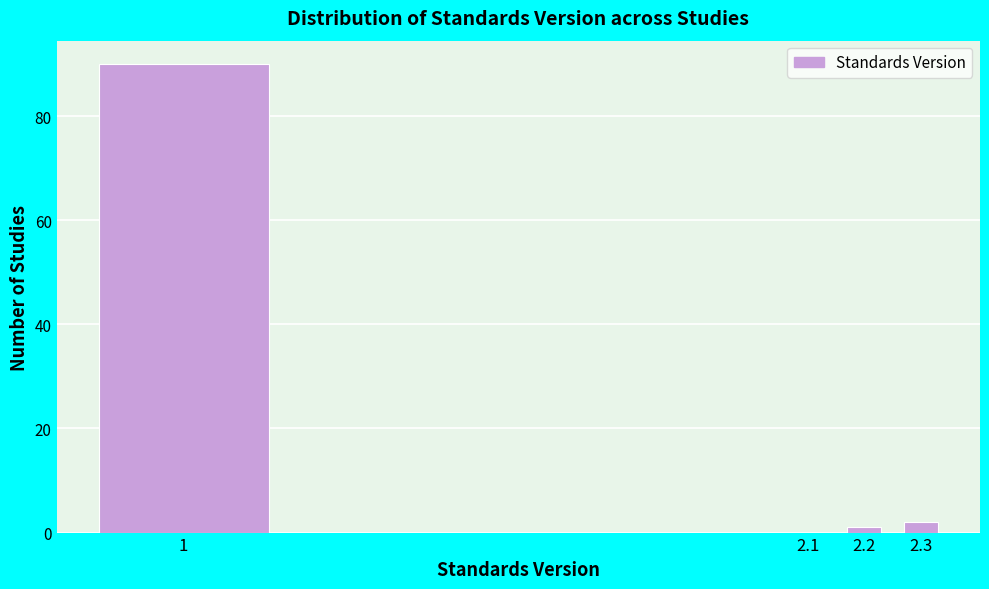

Reading left to right, extract all data points from this chart.

1=90	2.1=0	2.2=1	2.3=2